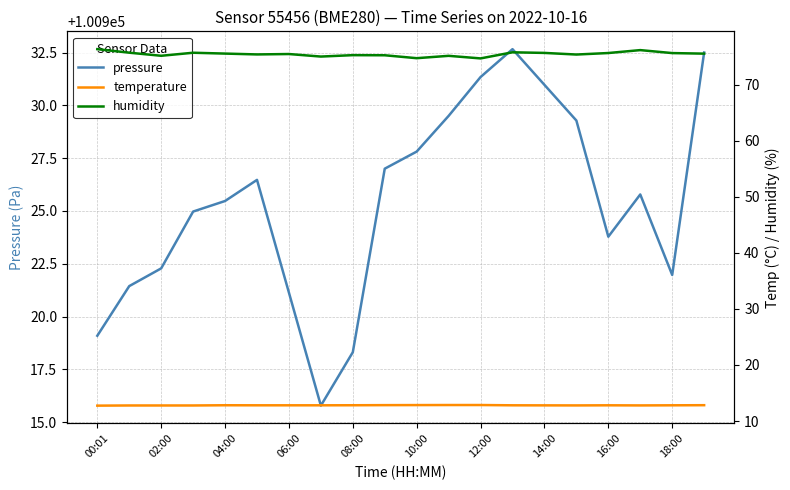

Where is pressure nearest to the value 100924?

16:00